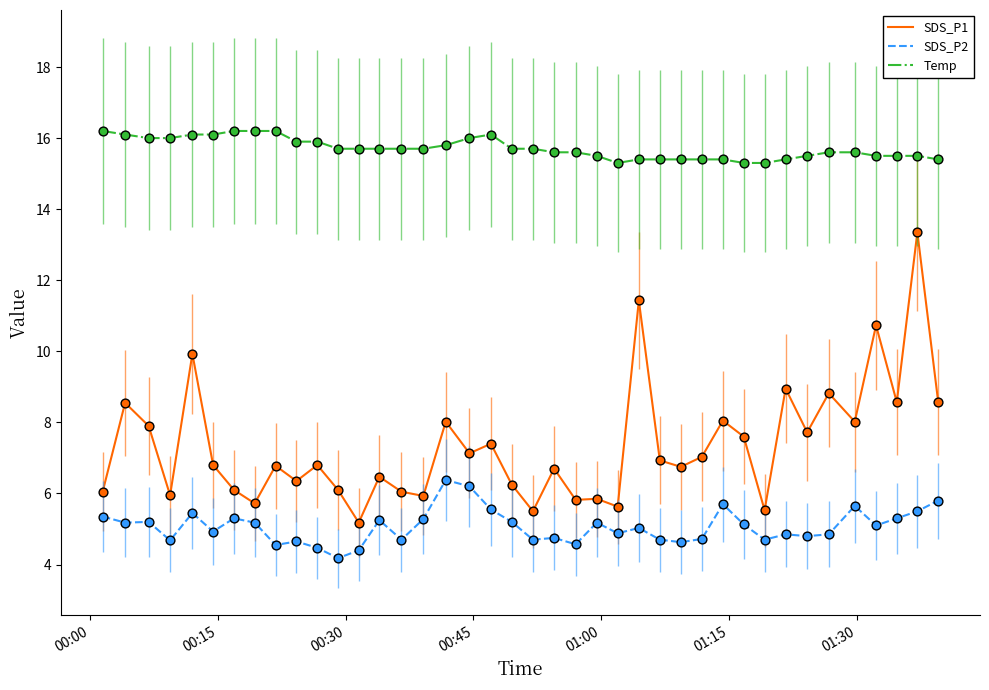

Which series has the widest spread of values?

SDS_P1